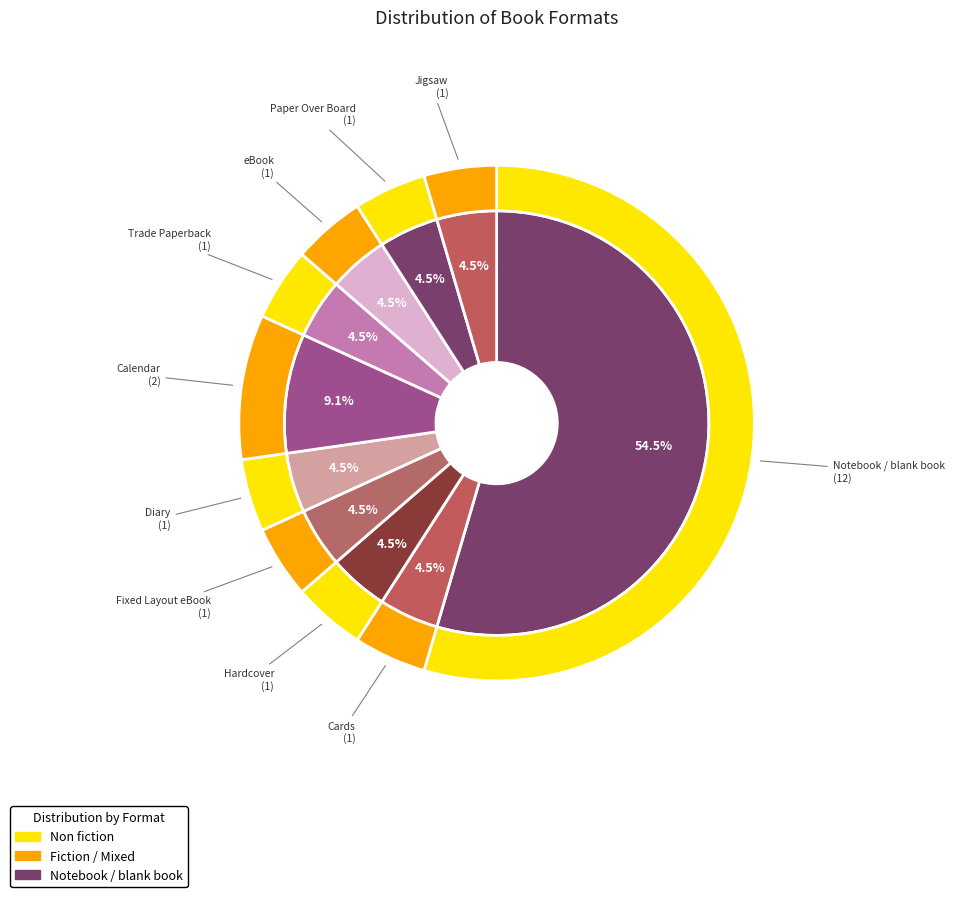

What percentage is NOT represented by Paper Over Board?

95.5%